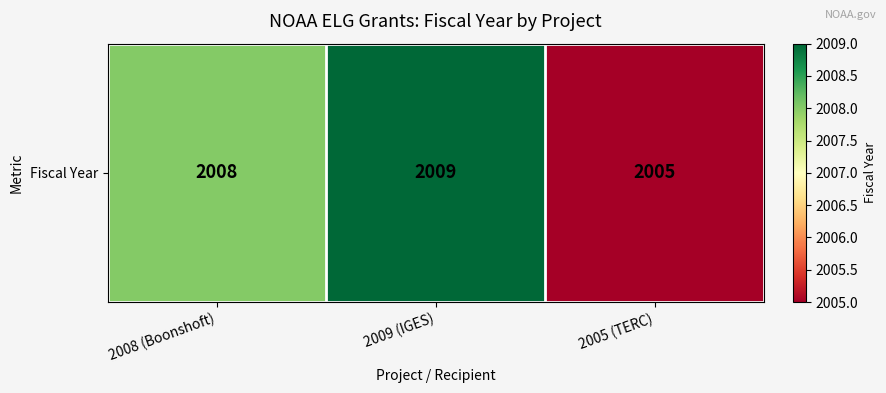

What is the maximum value shown in the chart?

2009